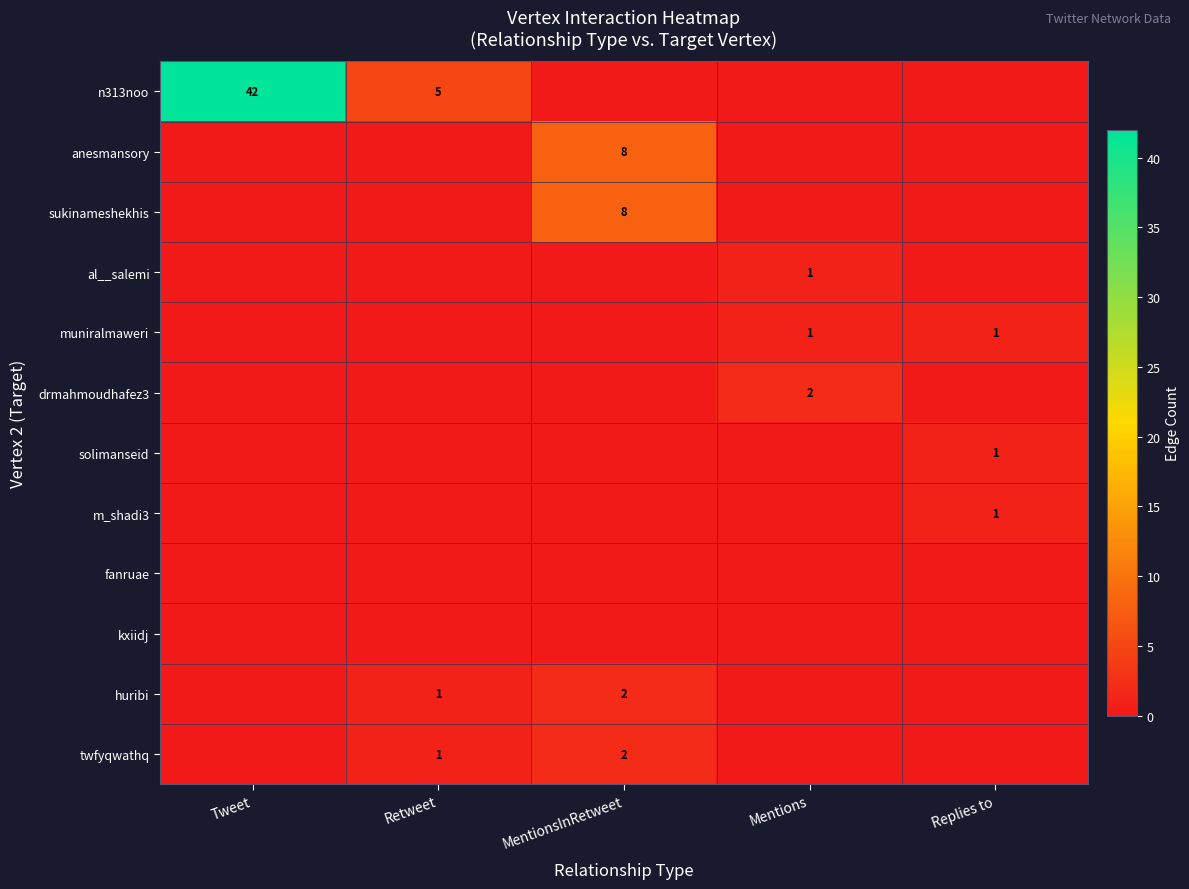

True or false: sukinameshekhis has a value of 8 at MentionsInRetweet.

True